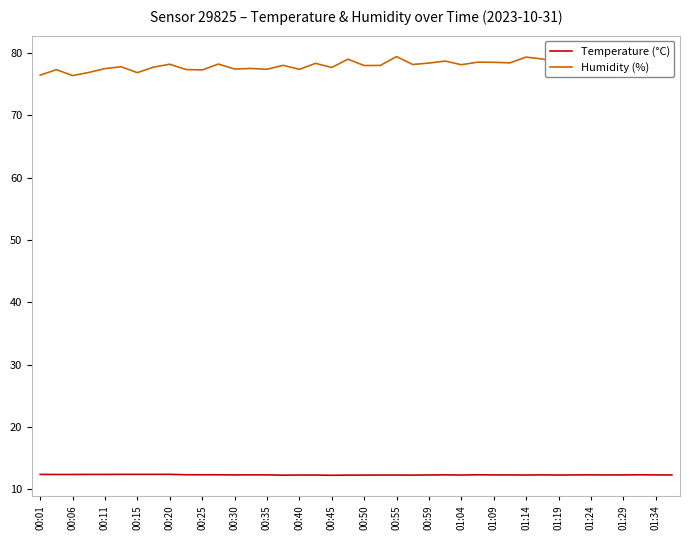

Rank the series by their maximum value, from lowest to highest.

Temperature (°C), Humidity (%)